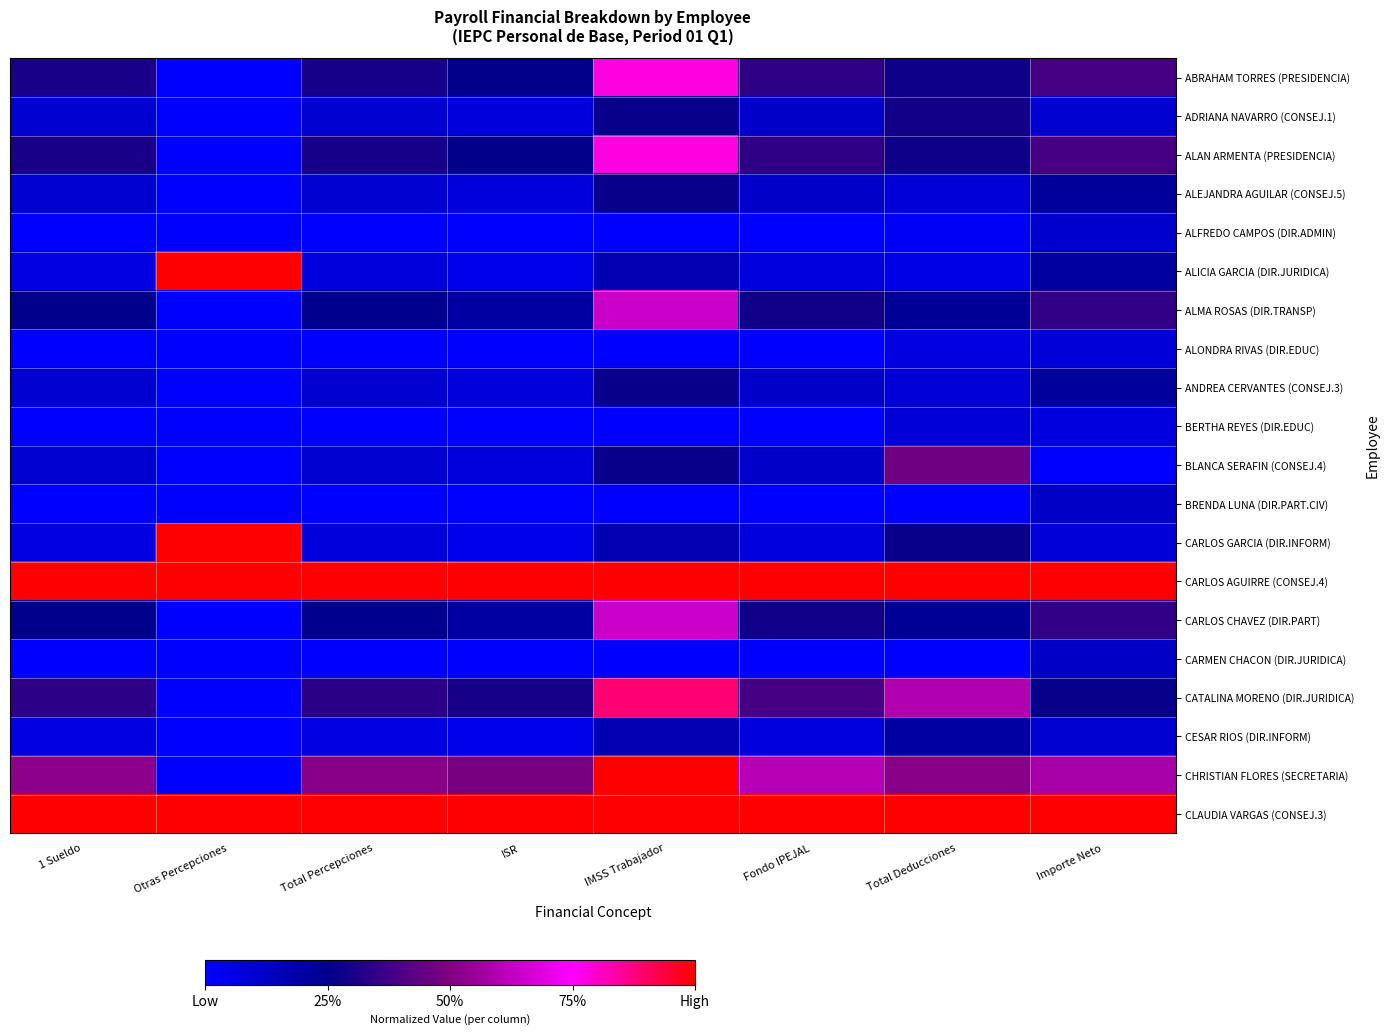

At which category is the sum across all series the highest?

IMSS Trabajador